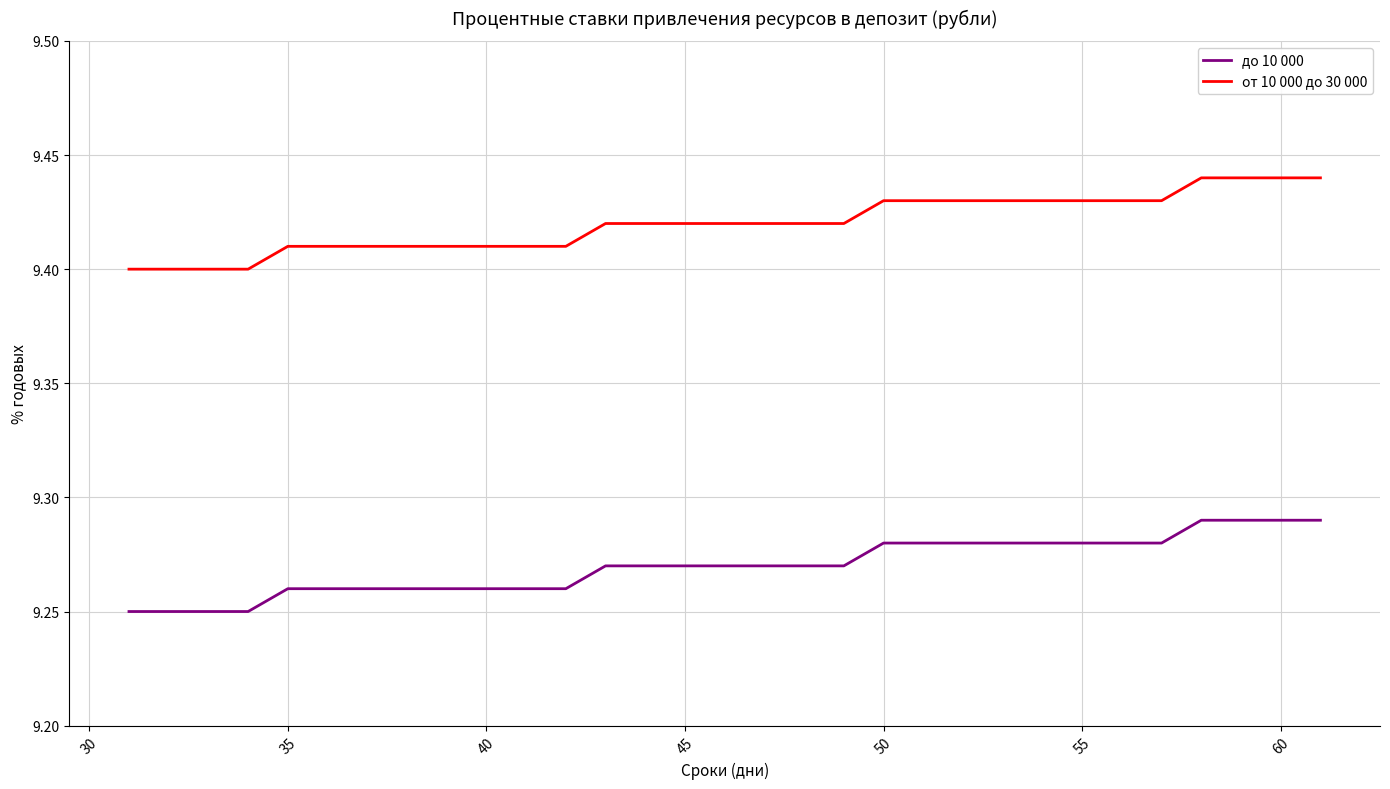

Which series has the largest total across all categories?

от 10 000 до 30 000